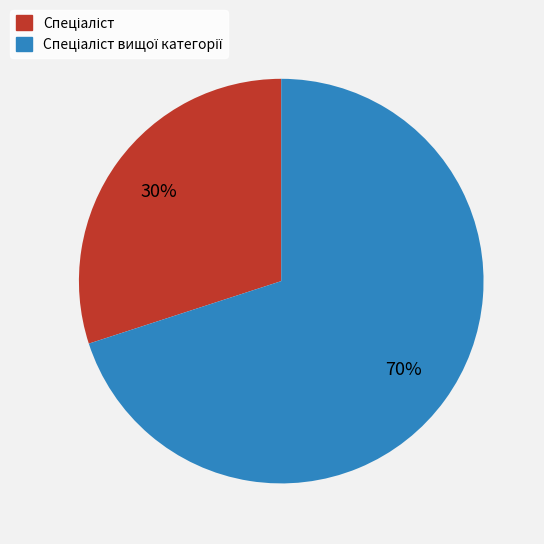

To the nearest percent, what is the difference between the largest and smallest slice percentages?

40%